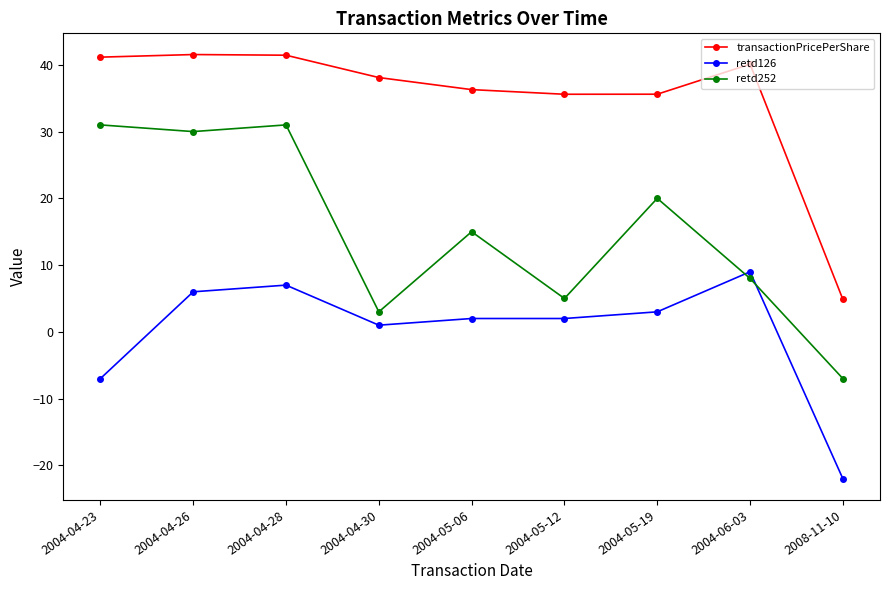

What is the difference between the highest and lowest values at 2004-06-03?

32.1